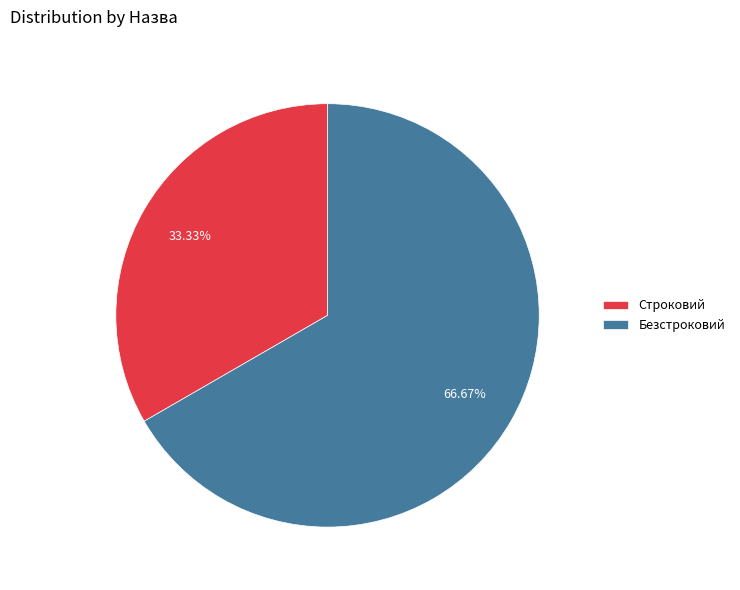

What is the majority slice?

Безстроковий